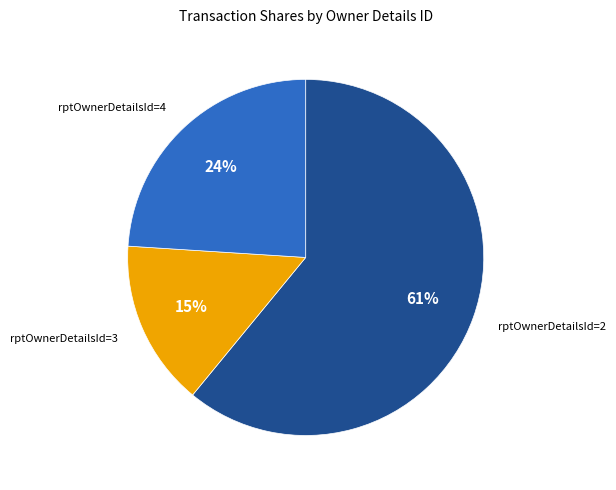

What is the smallest slice in the pie chart?

rptOwnerDetailsId=3